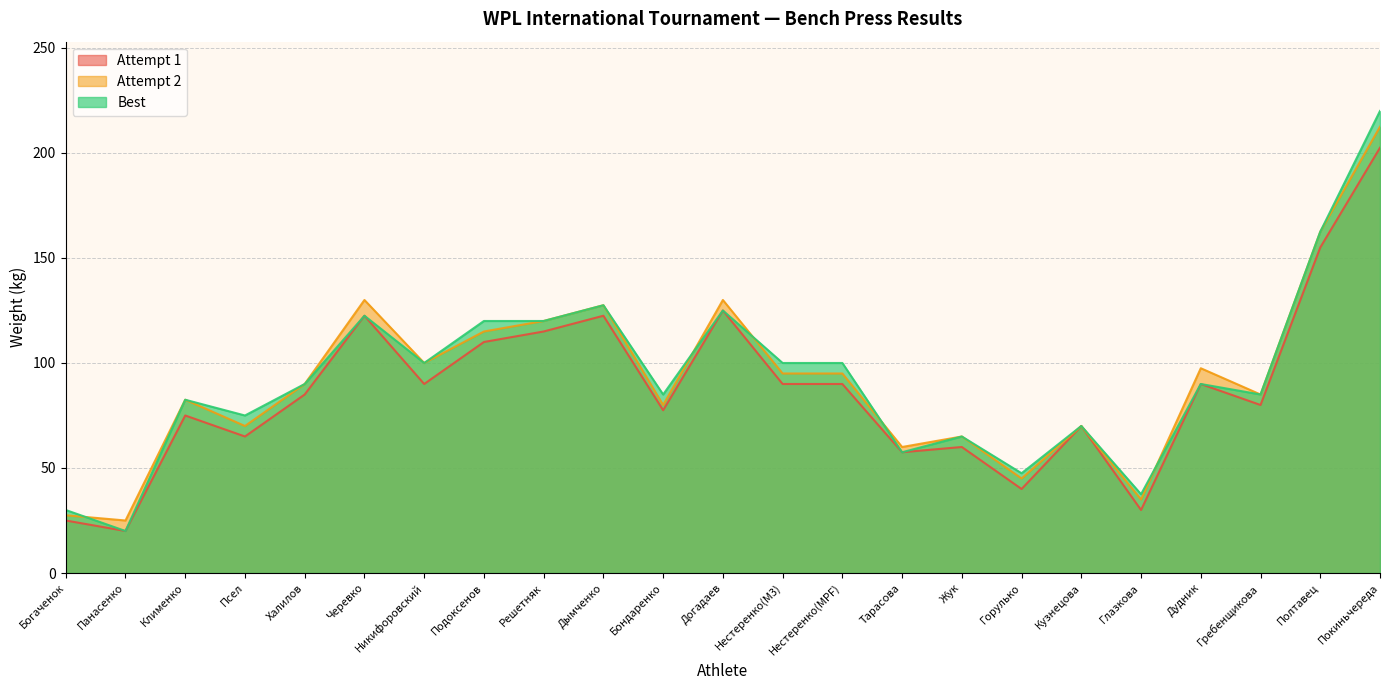

Between which two adjacent categories do Attempt 2 and Best first intersect?

Богаченок and Панасенко